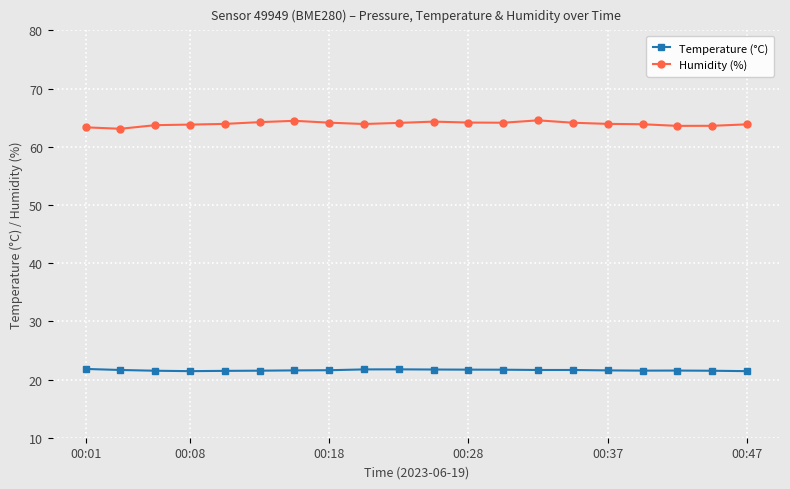

True or false: Temperature (°C) and Humidity (%) intersect in this chart.

False